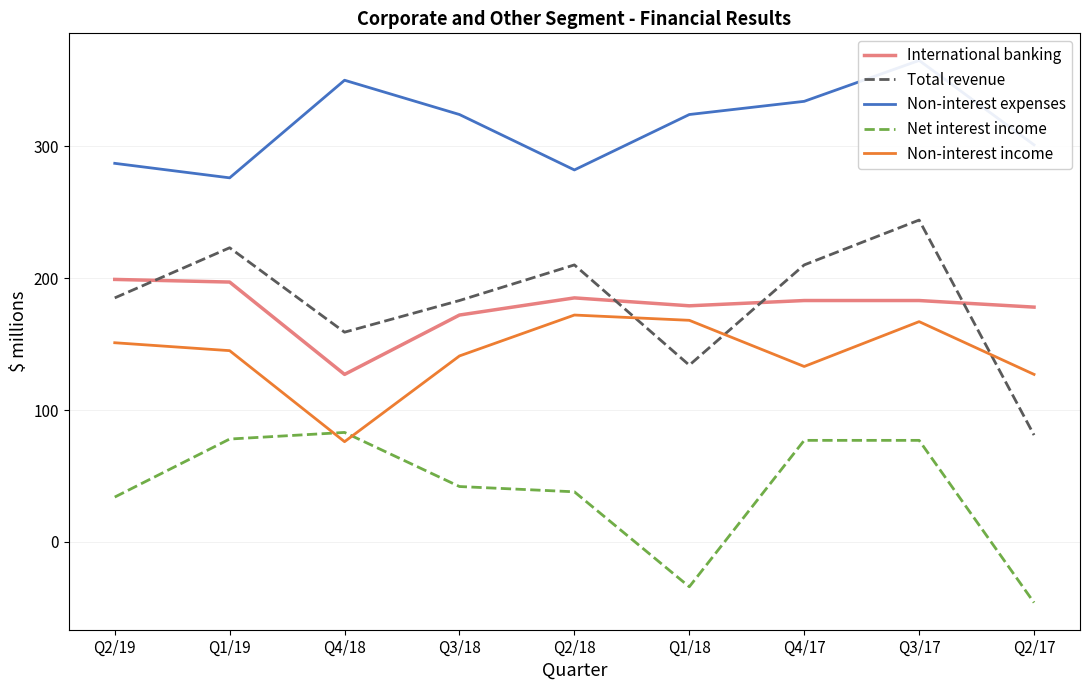

Which series changed the most between Q4/18 and Q4/17?

Non-interest income